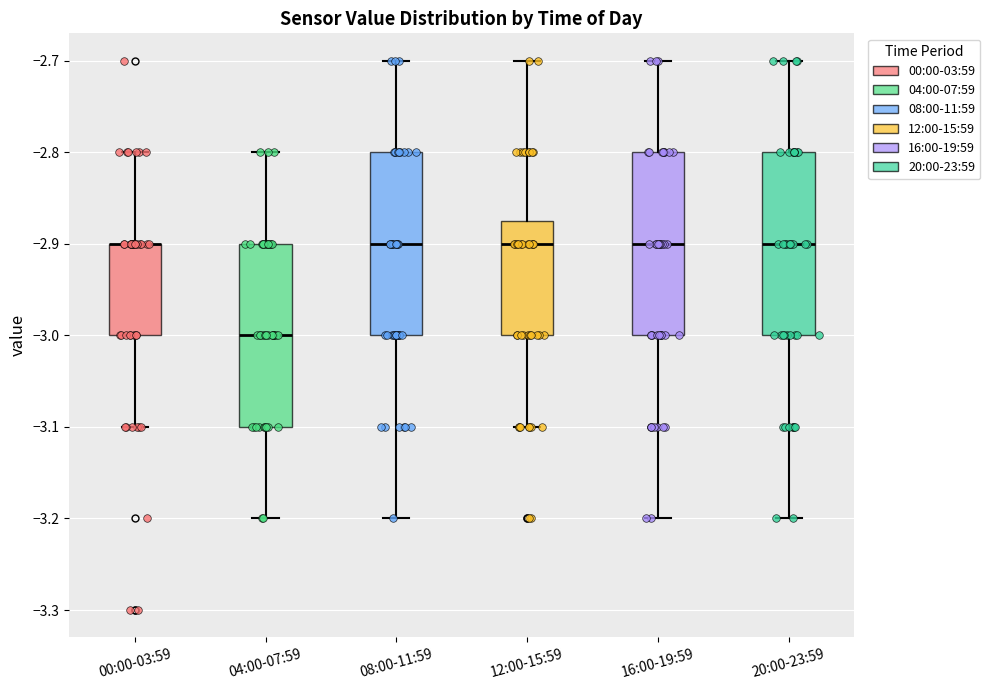

Reading left to right, transcribe this box plot: for each box, give where its median line is, the range the box spans, and where its two whiskers end, as read against the y-axis. The values are not printed on the chart, so give them approximately, as read against the axis.

00:00-03:59: median -2.90 (drawn on the box's upper edge), box -3.00 to -2.90, whiskers -3.10 to -2.80
04:00-07:59: median -3.00, box -3.10 to -2.90, whiskers -3.20 to -2.80
08:00-11:59: median -2.90, box -3.00 to -2.80, whiskers -3.20 to -2.70
12:00-15:59: median -2.90, box -3.00 to -2.87, whiskers -3.10 to -2.70
16:00-19:59: median -2.90, box -3.00 to -2.80, whiskers -3.20 to -2.70
20:00-23:59: median -2.90, box -3.00 to -2.80, whiskers -3.20 to -2.70